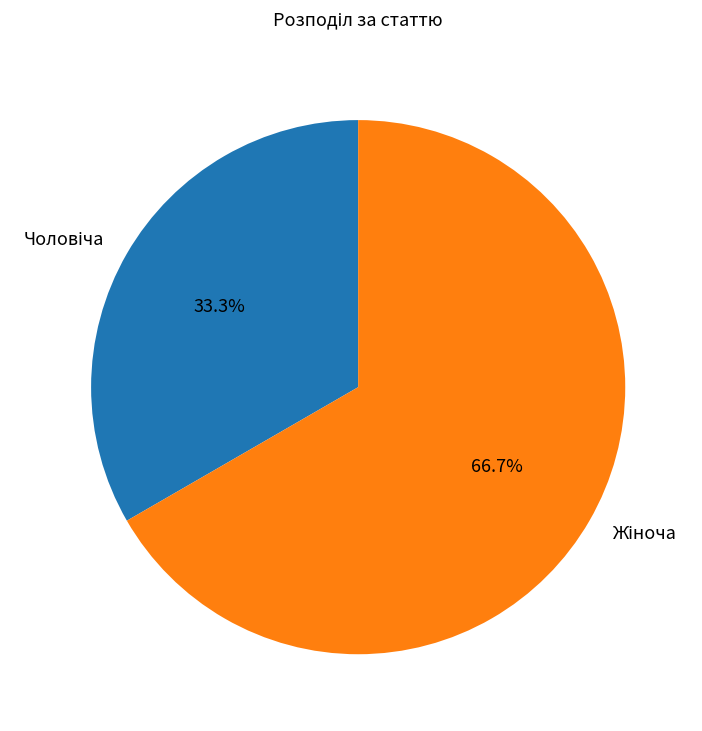

Does any single category account for the majority?

Yes